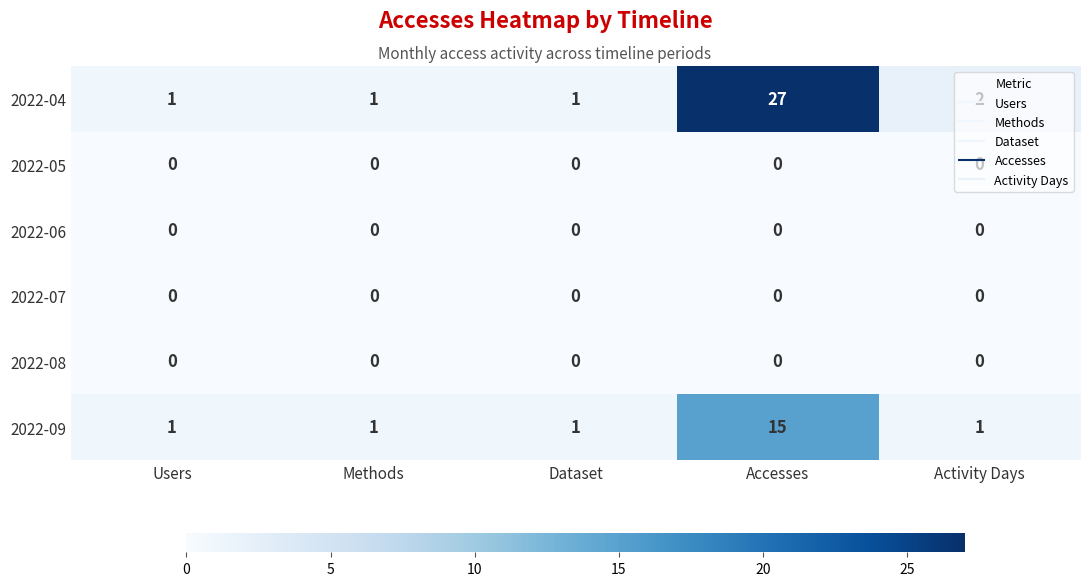

What is the total value across all series at Accesses?

42